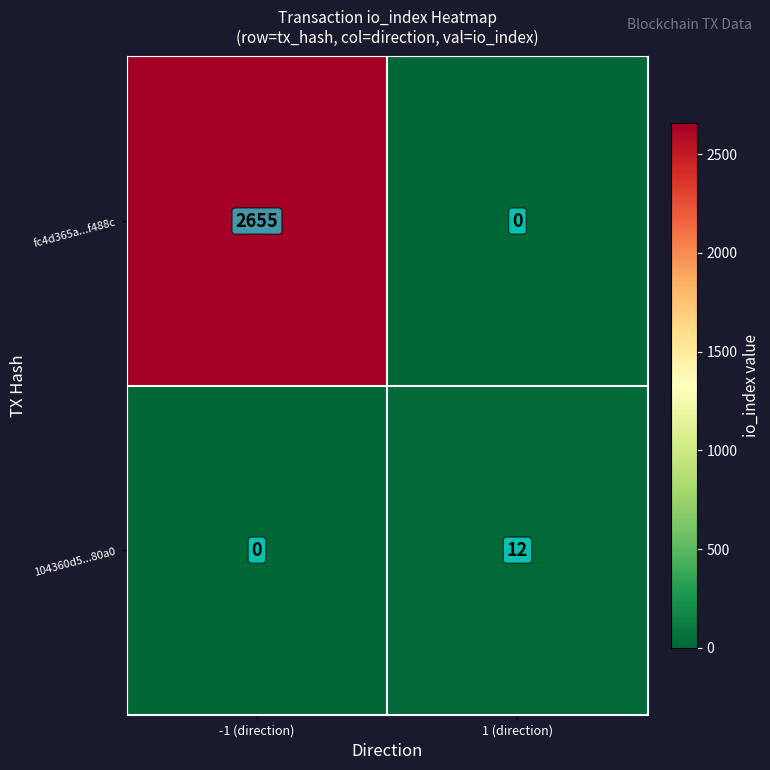

Reading left to right, list all the values displayed in this chart.

fc4d365a...f488c: -1 (direction)=2655	1 (direction)=0
104360d5...80a0: -1 (direction)=0	1 (direction)=12